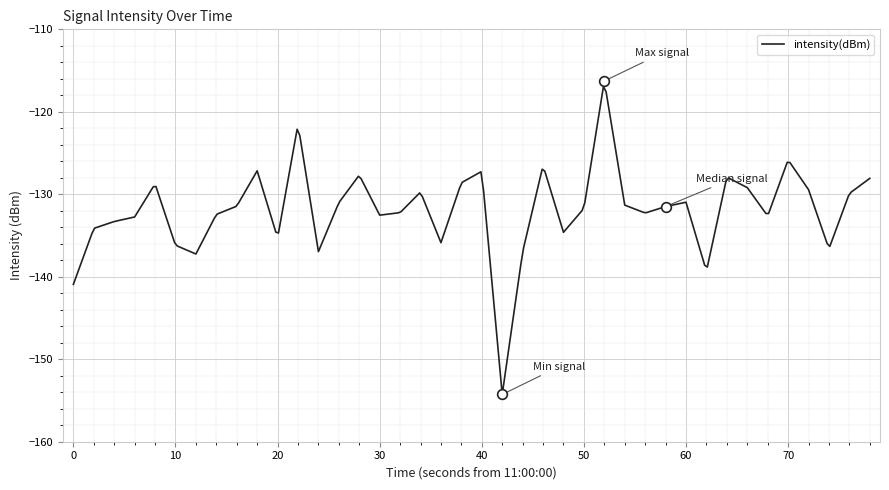

What is the greatest value displayed?

-116.9